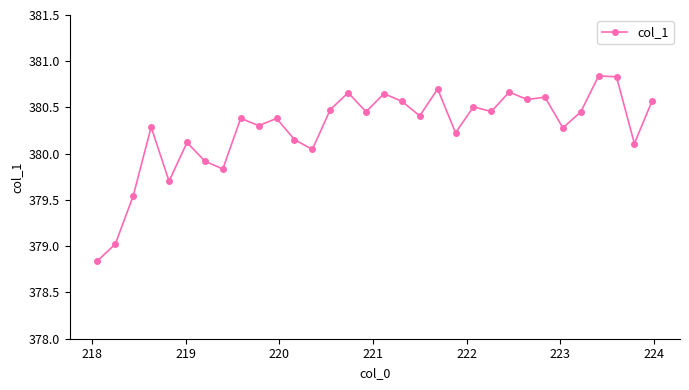

True or false: the data has more than 2 interior local peaks.

True